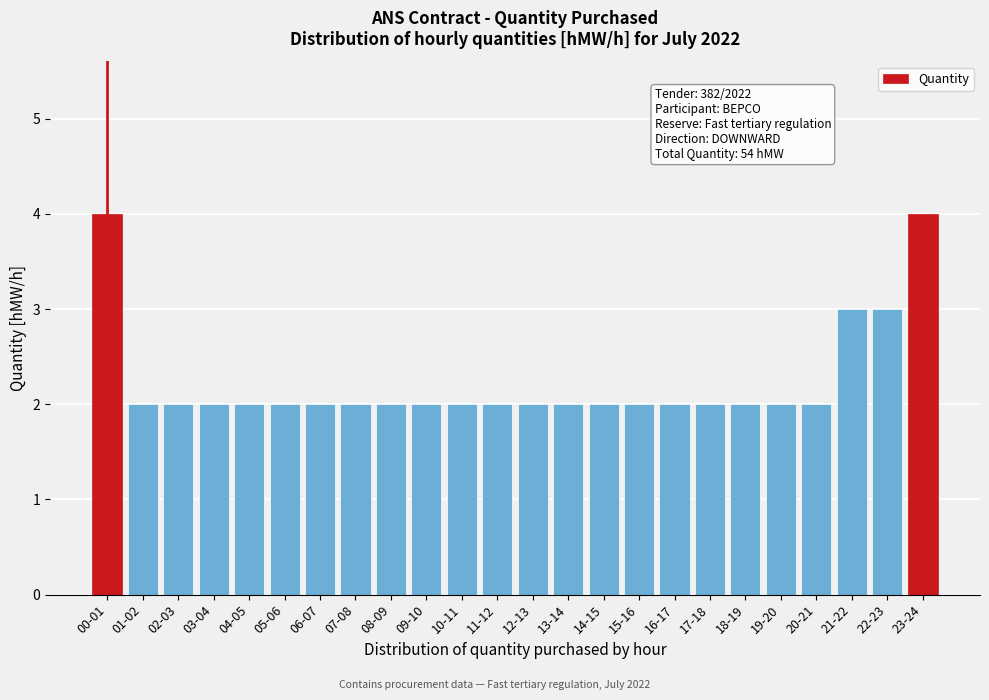

Reading right to left, what are all the values shown in this chart?

4	3	3	2	2	2	2	2	2	2	2	2	2	2	2	2	2	2	2	2	2	2	2	4